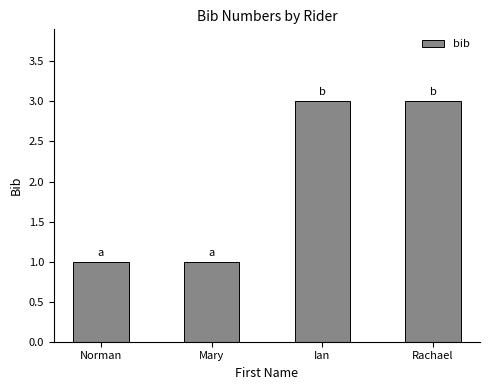

What is the maximum value shown in the chart?

3